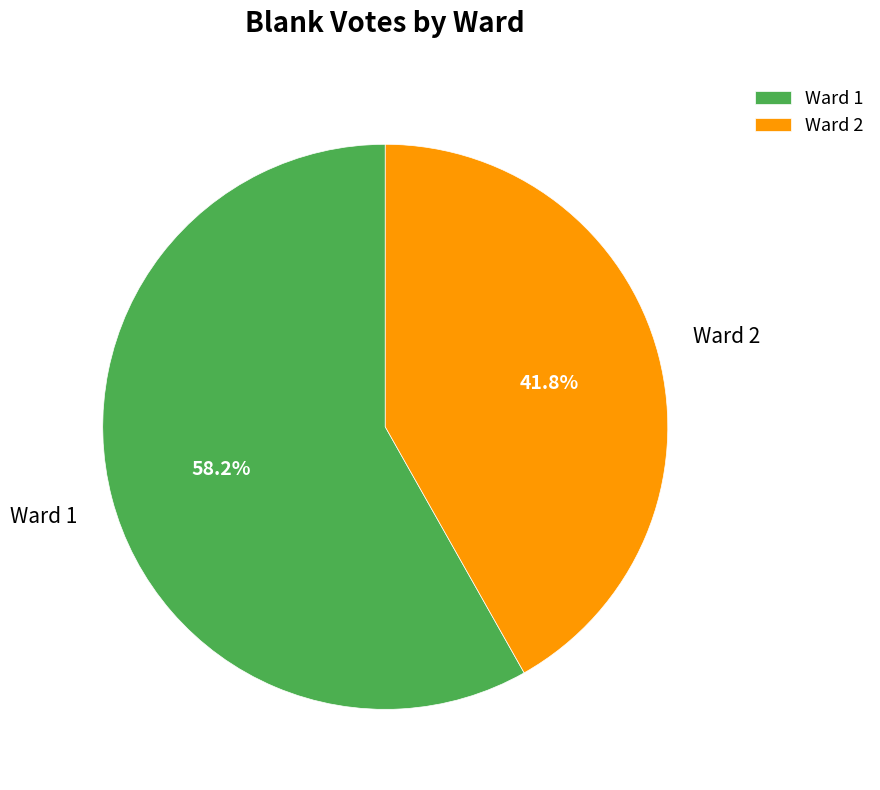

Which category accounts for the majority?

Ward 1